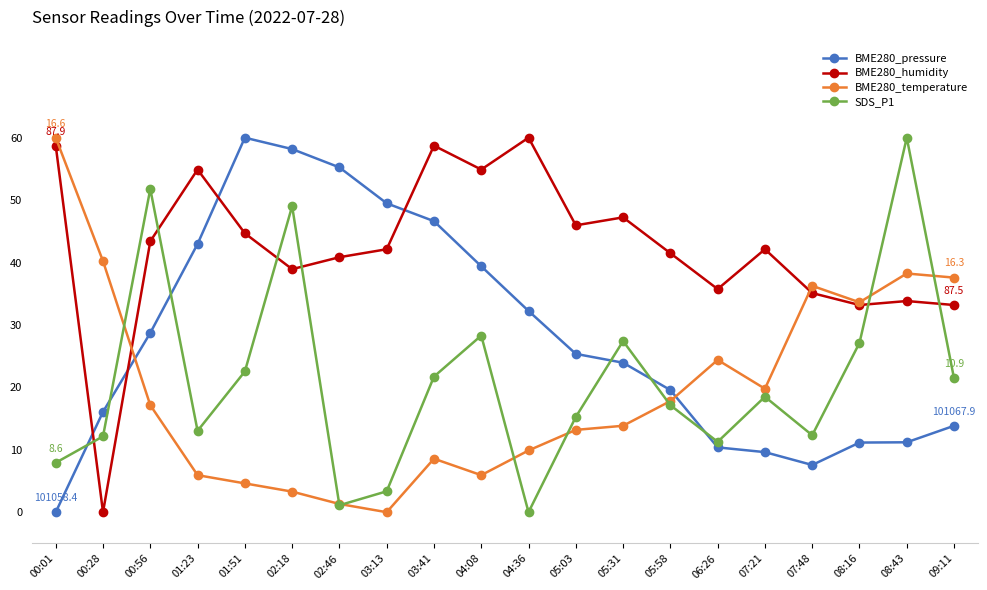

What is the difference between the maximum and second lowest values in the BME280_humidity series?

26.8